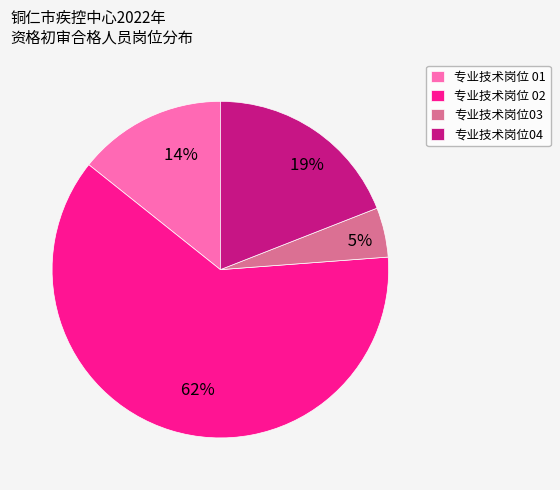

Combined, do 专业技术岗位04 and 专业技术岗位 02 account for over 50%?

Yes